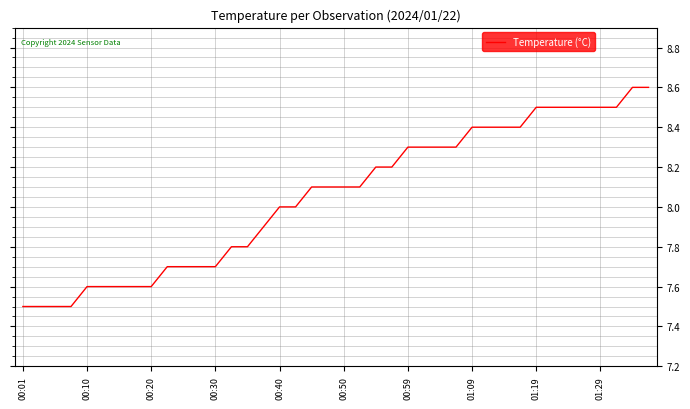

What is the minimum value shown in the chart?

7.5